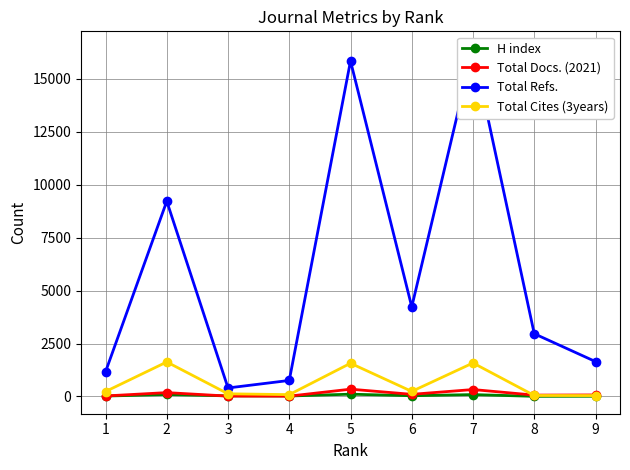

What is the total value across all series at 6?

4605